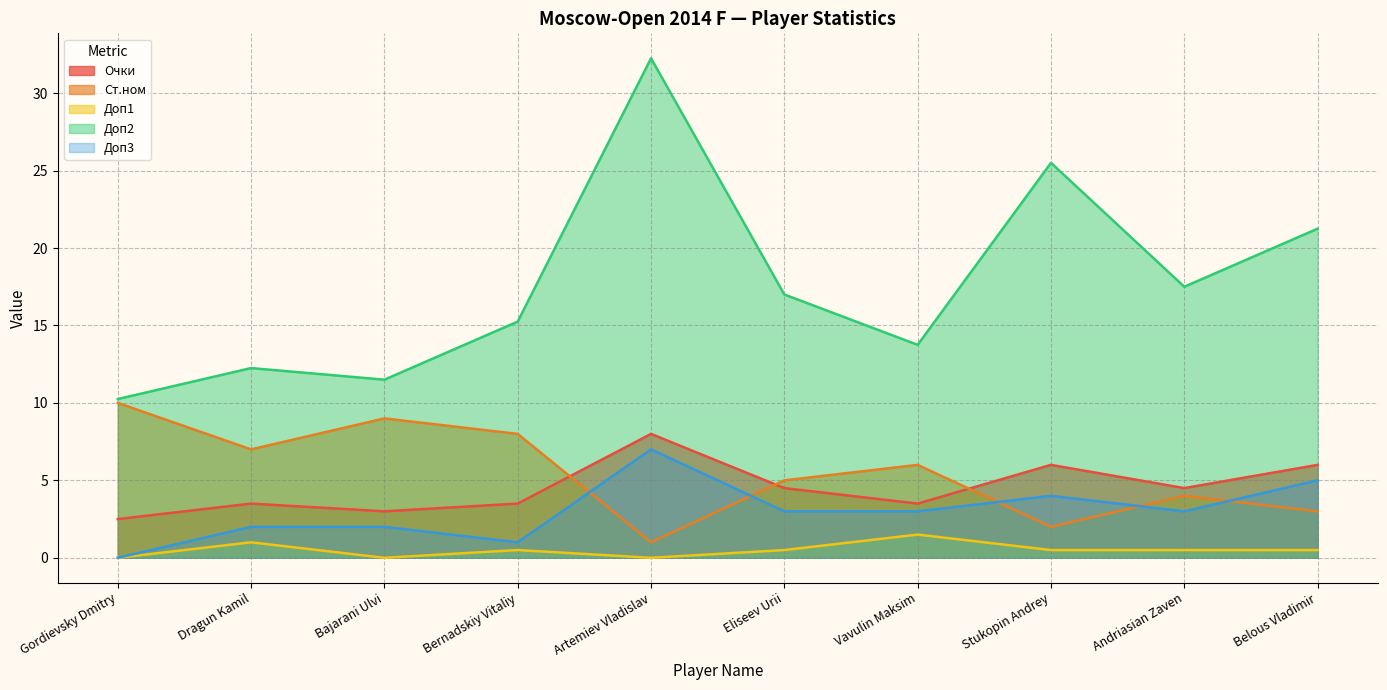

Count the Доп3 values in the range 2 to 4.

6